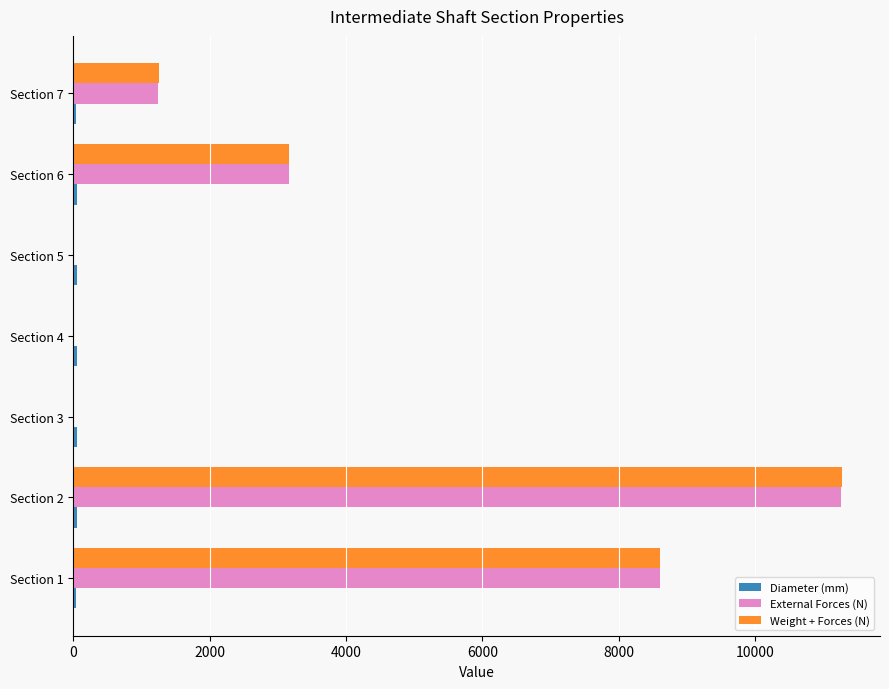

How many distinct data groups are displayed?

3